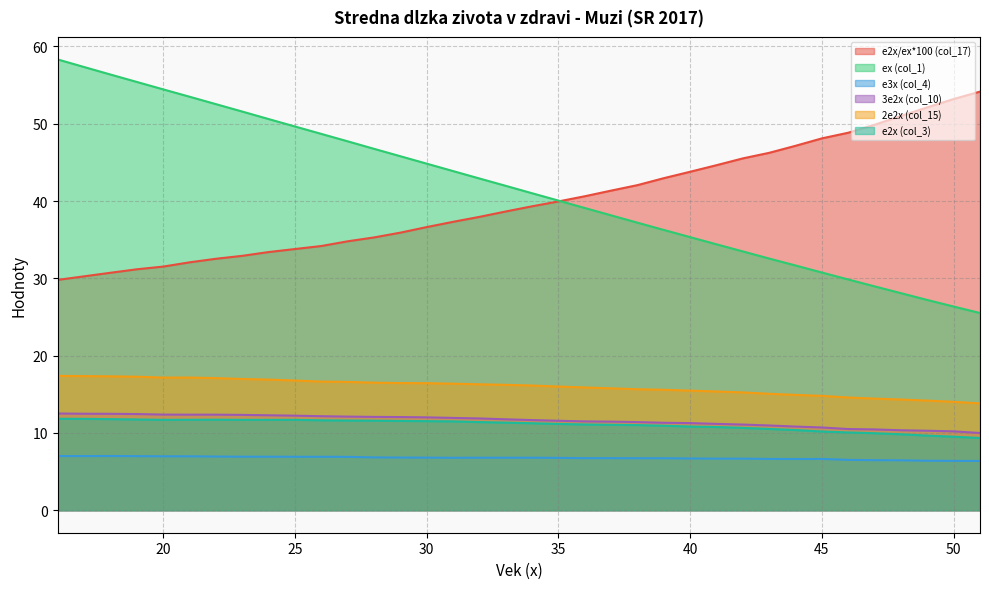

Rank the series at 39 from highest to lowest value.

e2x/ex*100 (col_17), ex (col_1), 2e2x (col_15), 3e2x (col_10), e2x (col_3), e3x (col_4)